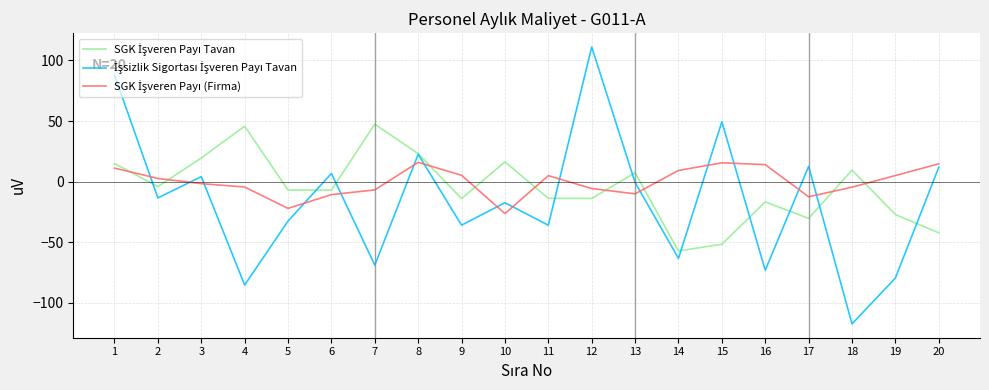

What is the difference between the highest and lowest values at 6?

17.5